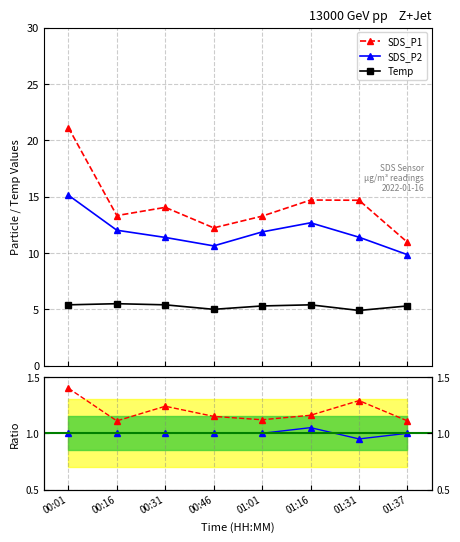

Is the value of Temp at 01:31 greater than the value of SDS_P2 at 00:31?

No